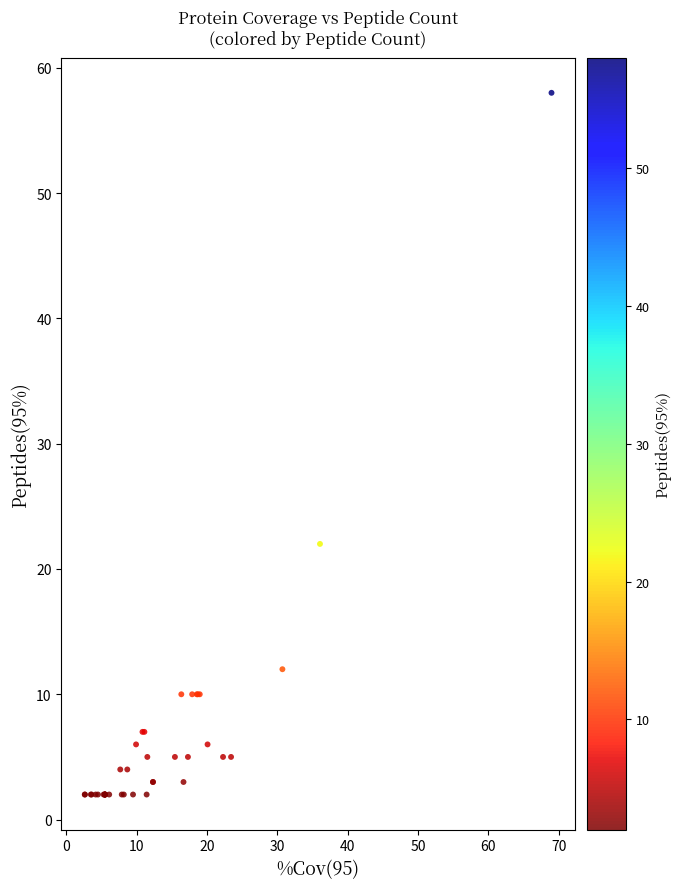

What Y value in the scatter plot is closest to 30?

22